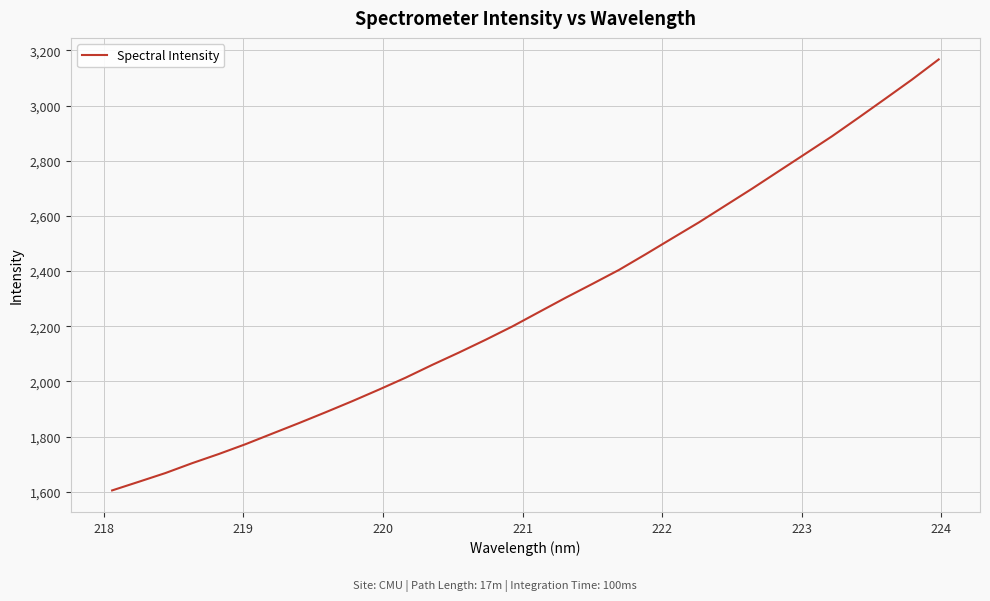

What is the difference between the maximum and minimum values?

1562.7